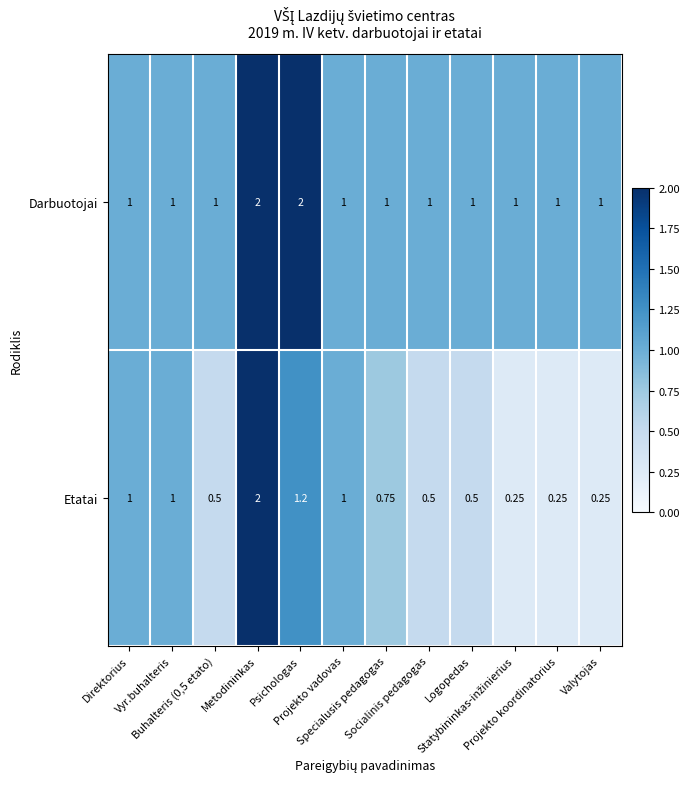

Which series has the largest total across all categories?

Darbuotojai